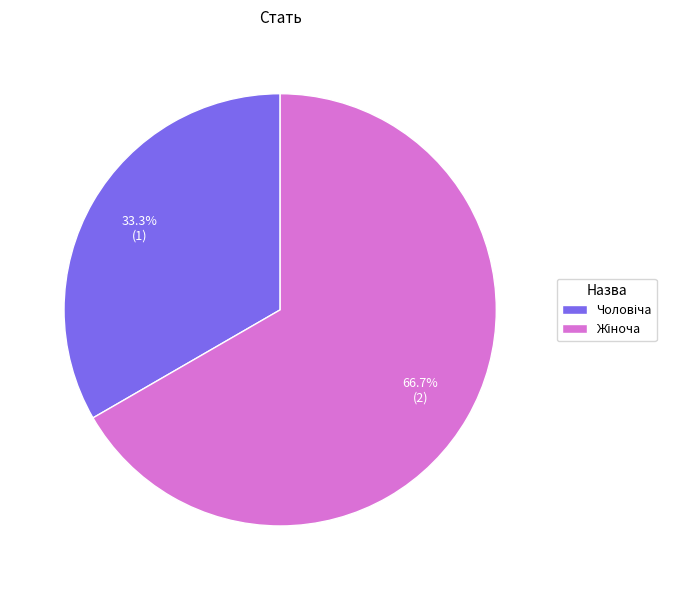

Is there a majority slice in this chart?

Yes